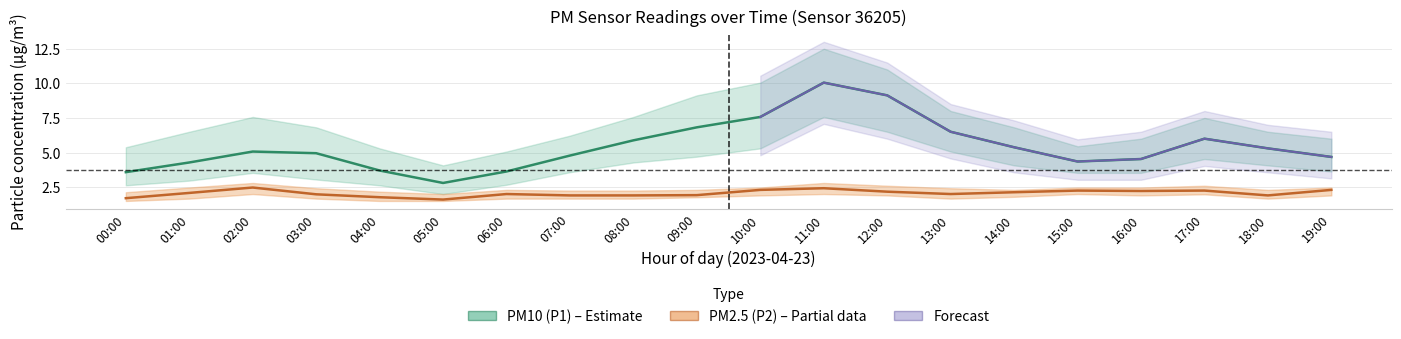

Which series has the largest range (max minus min)?

P1